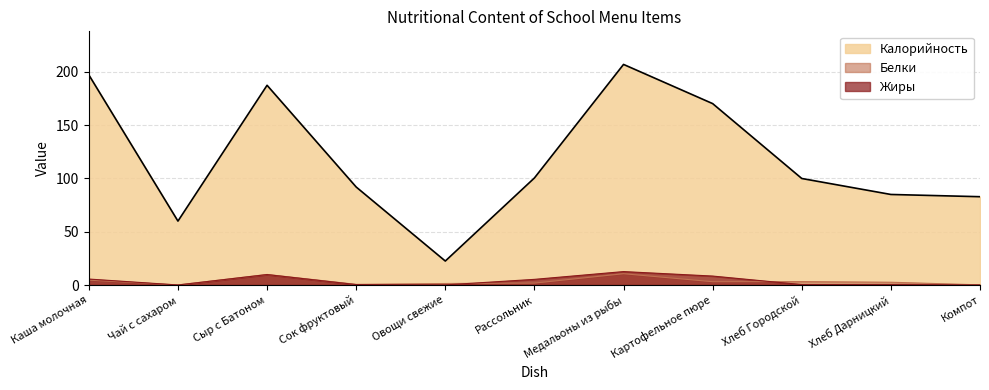

How many lines are shown in the chart?

3